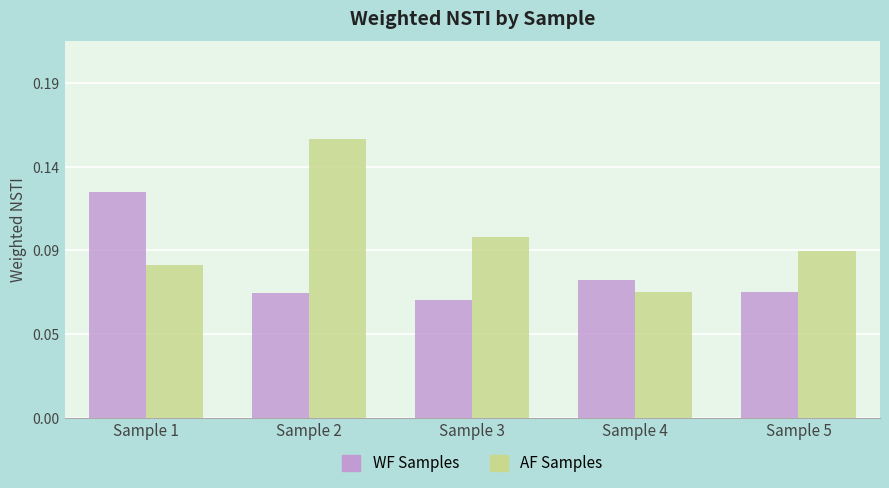

Is it true that AF Samples equals 0.2 at Sample 2?

True